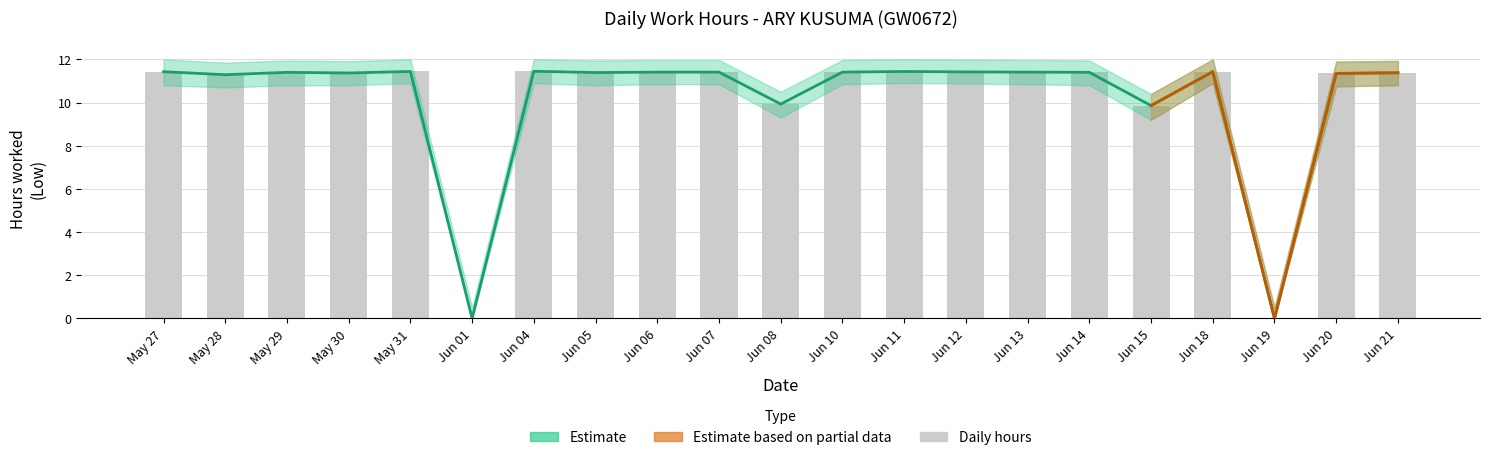

Between Jun 15 and Jun 12, which is larger?

Jun 12